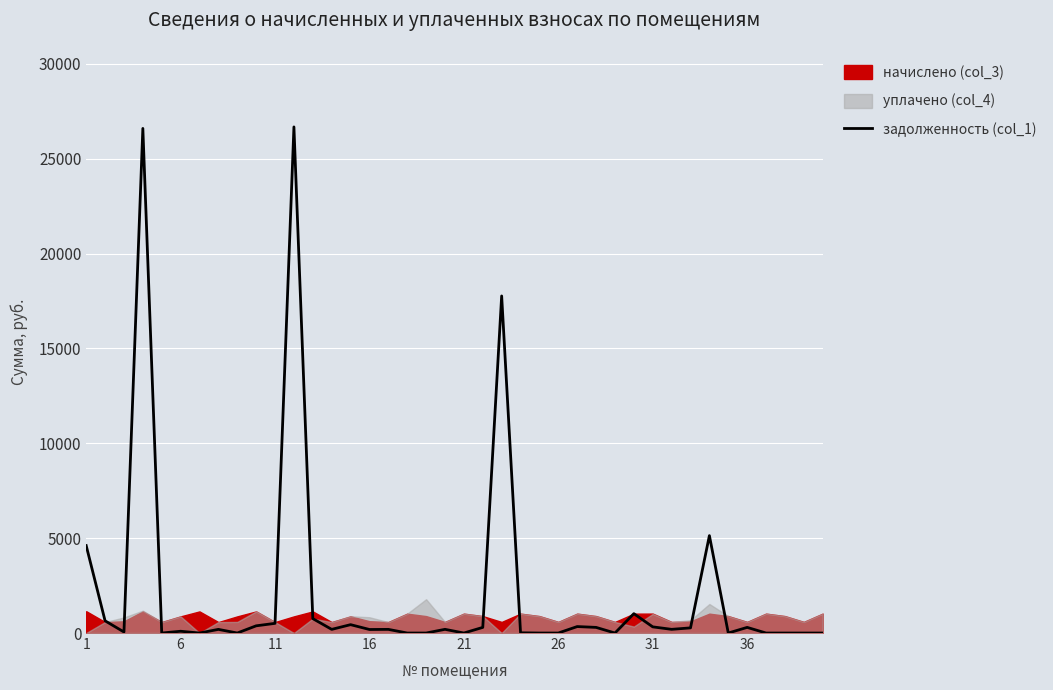

What is the maximum value for задолженность (col_1)?

26670.7